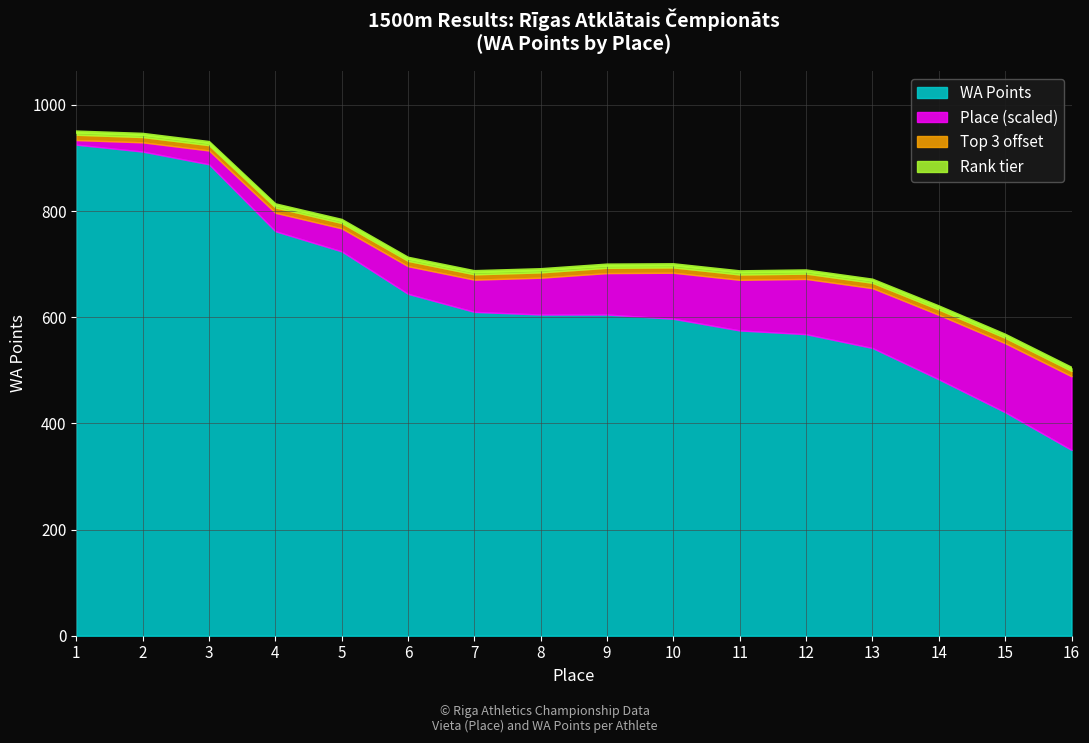

Where does the data first go above 698?

1